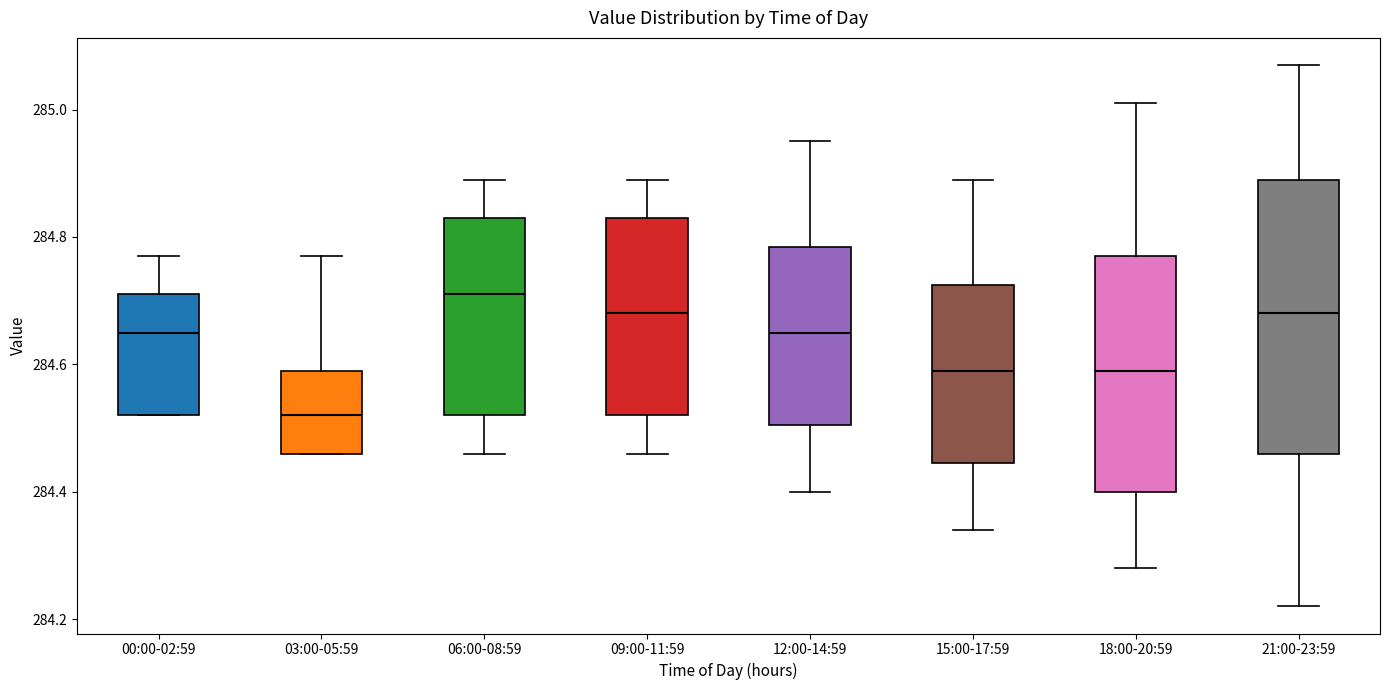

Which box is the tallest, from its lower edge to its upper edge?

21:00-23:59